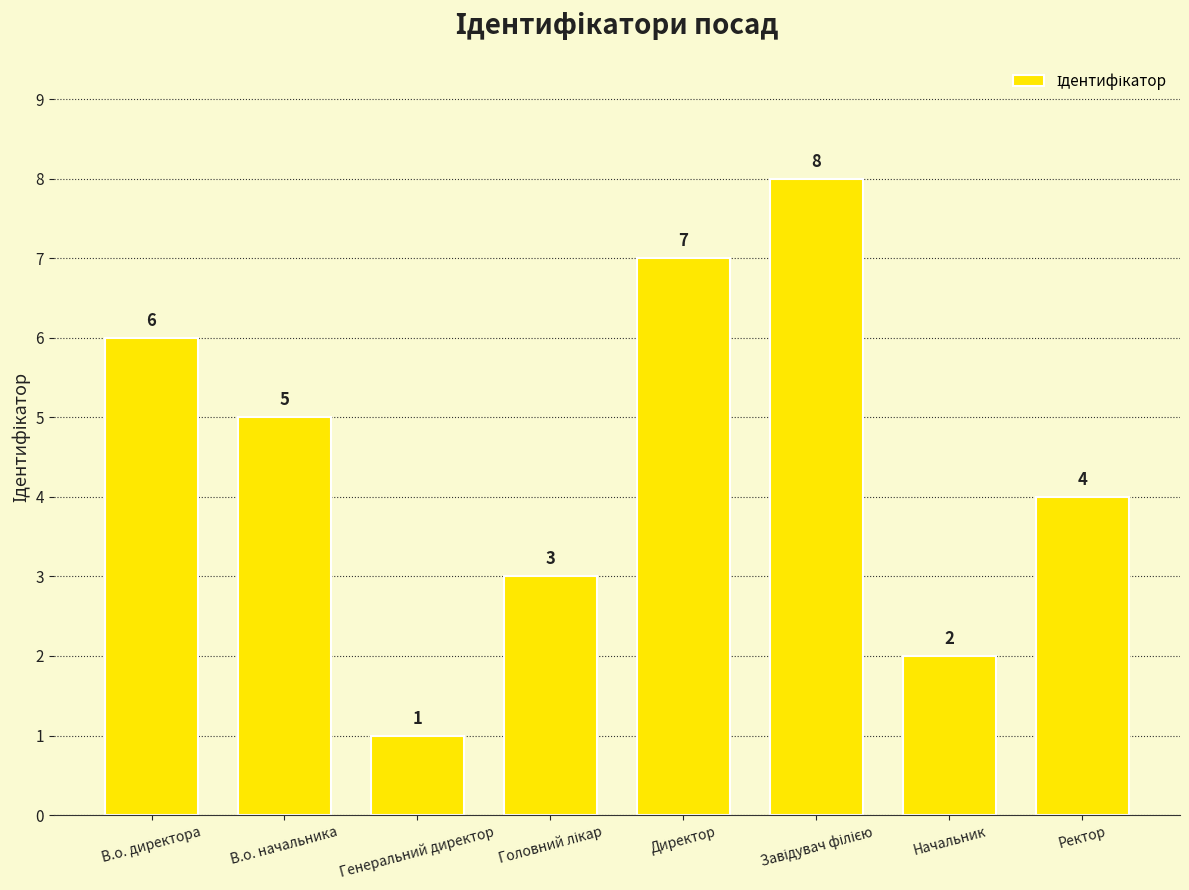

What is the value of the 7th bar from the left?

2